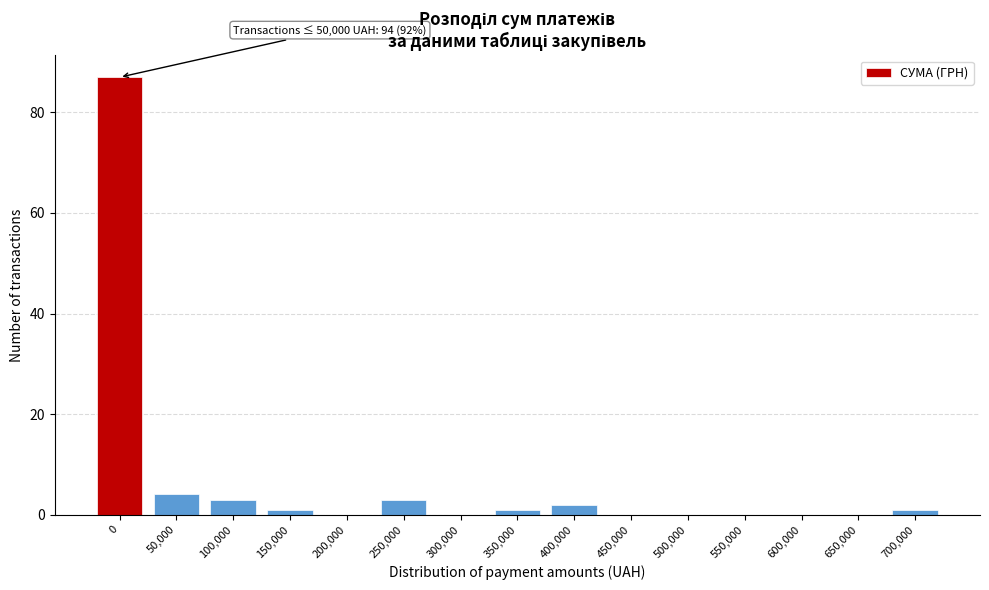

Reading left to right, extract all data points from this chart.

0=87	50,000=4	100,000=3	150,000=1	200,000=0	250,000=3	300,000=0	350,000=1	400,000=2	450,000=0	500,000=0	550,000=0	600,000=0	650,000=0	700,000=1